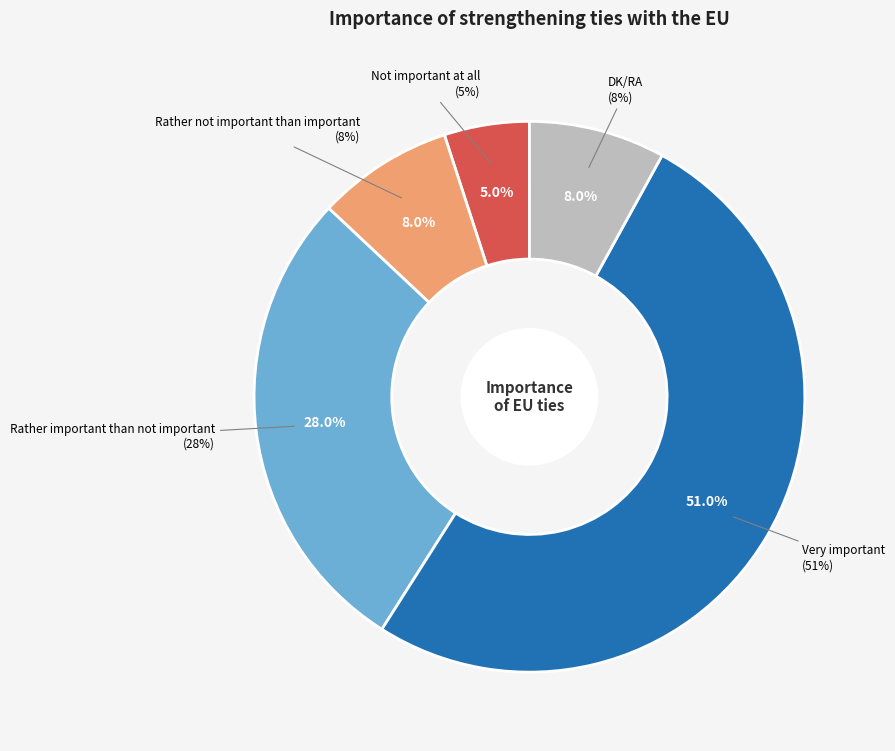

Is it true that Rather not important than important is 8% of the pie?

True